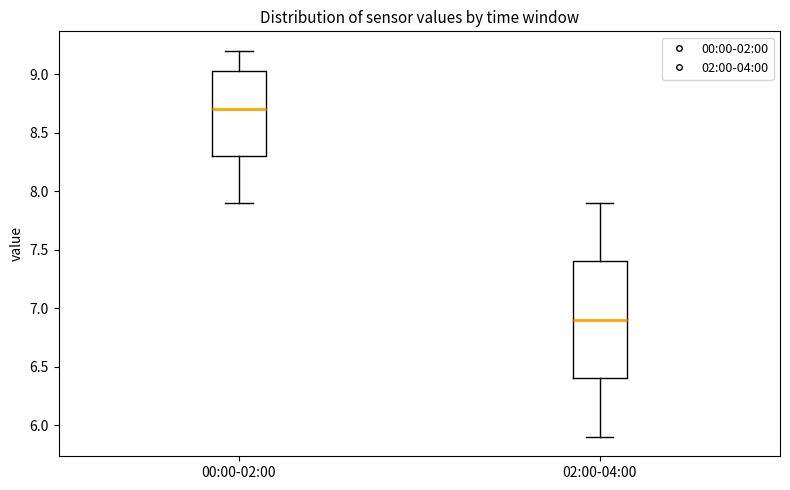

Reading left to right, read every box against the y-axis: the position of its median line, the range the box covers, and the ends of its whiskers. The values are not printed on the chart, so give them approximately, as read against the axis.

00:00-02:00: median 8.70, box 8.30 to 9.05, whiskers 7.90 to 9.20
02:00-04:00: median 6.90, box 6.40 to 7.40, whiskers 5.90 to 7.90